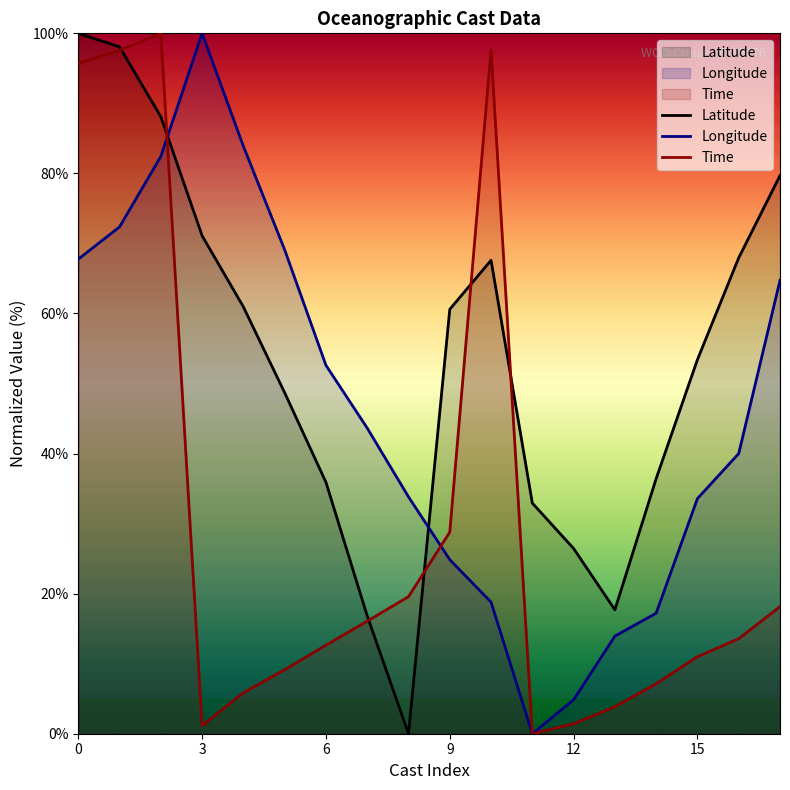

How many series are shown in this chart?

3